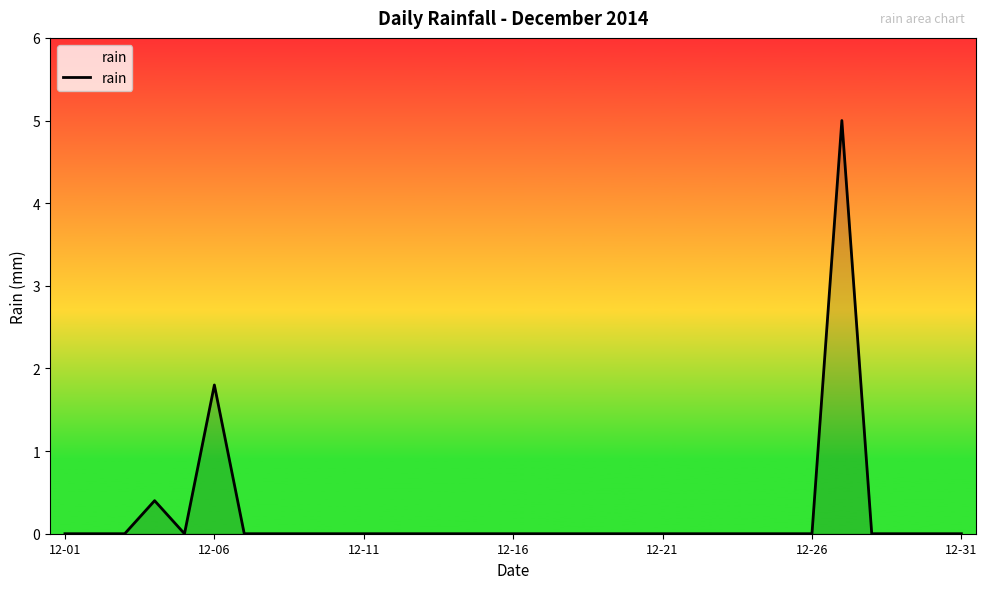

Count the number of categories in the chart.

31